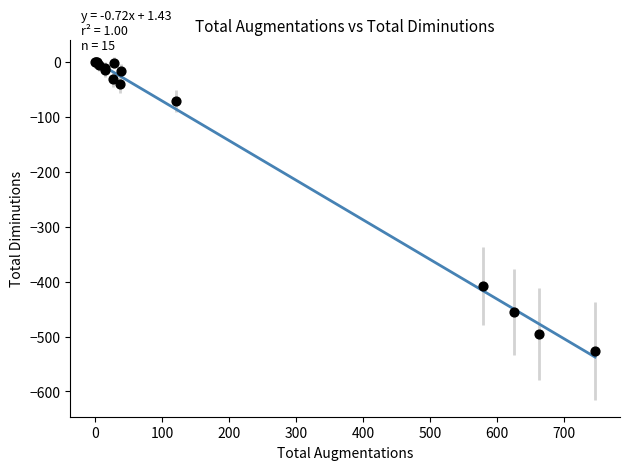

What Y value in the scatter plot is closest to -263?

-408